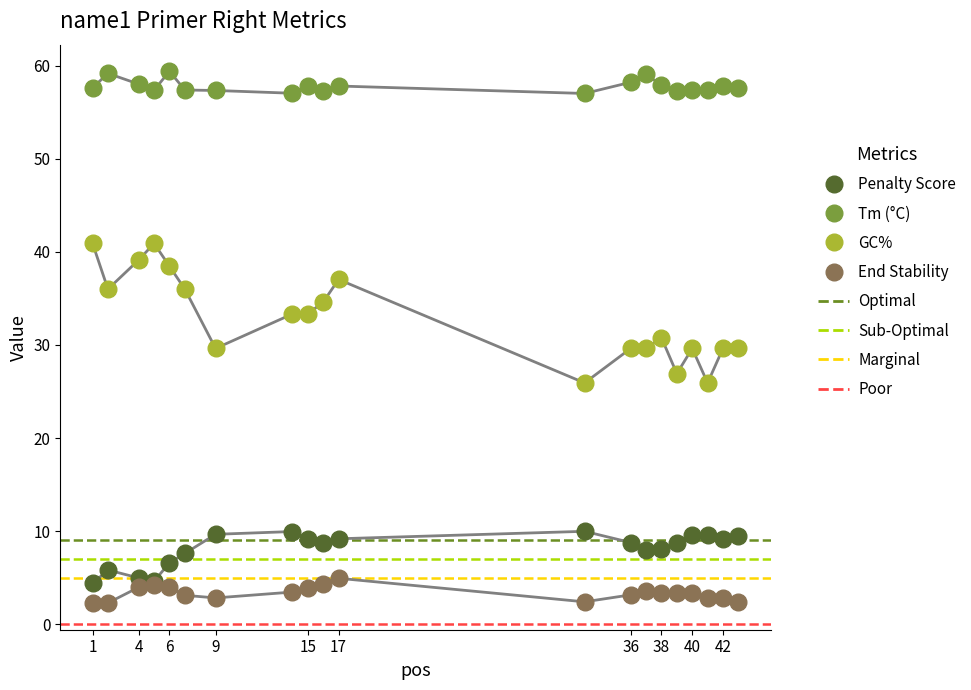

True or false: Tm (°C) and End Stability cross at least once.

False